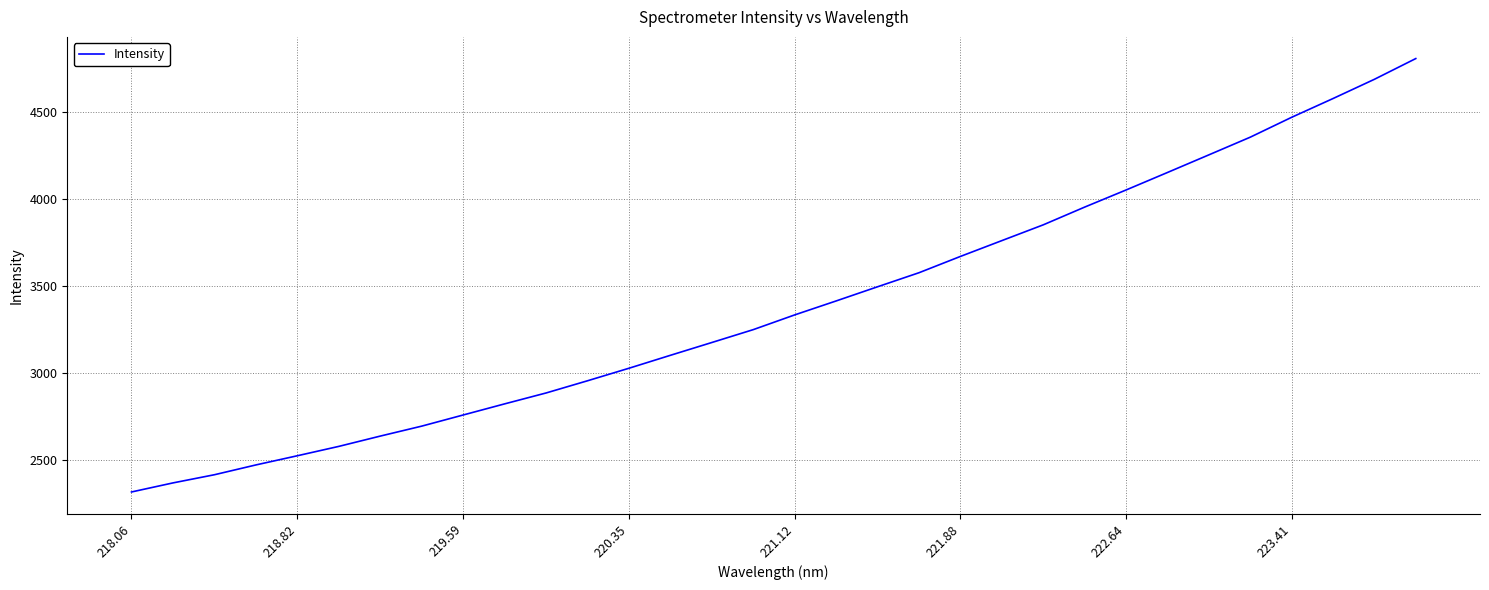

Reading left to right, extract all data points from this chart.

2318.4	2370.4	2417.3	2473.6	2526.3	2580.1	2639.2	2696.4	2760.4	2824.2	2886.8	2956.8	3028.7	3103.0	3176.5	3250.4	3335.0	3415.0	3496.3	3576.9	3670.5	3761.2	3851.8	3953.6	4051.8	4152.2	4253.4	4354.9	4469.0	4576.7	4687.1	4806.2